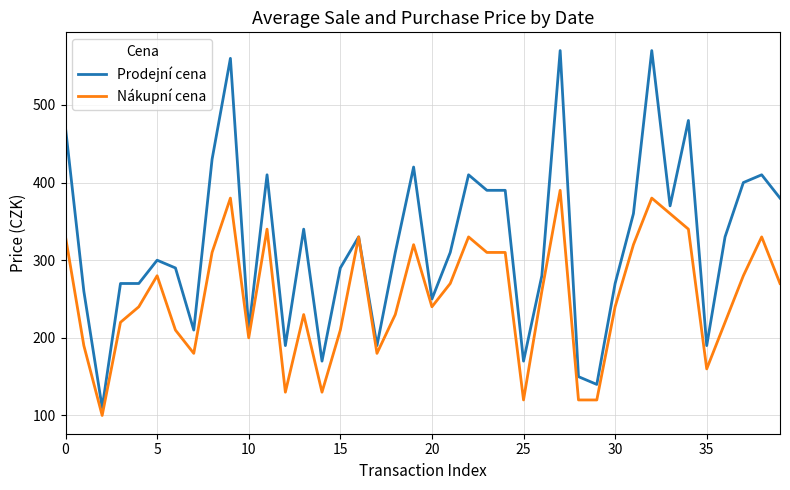

What is the sum of all Prodejní cena values?

12850